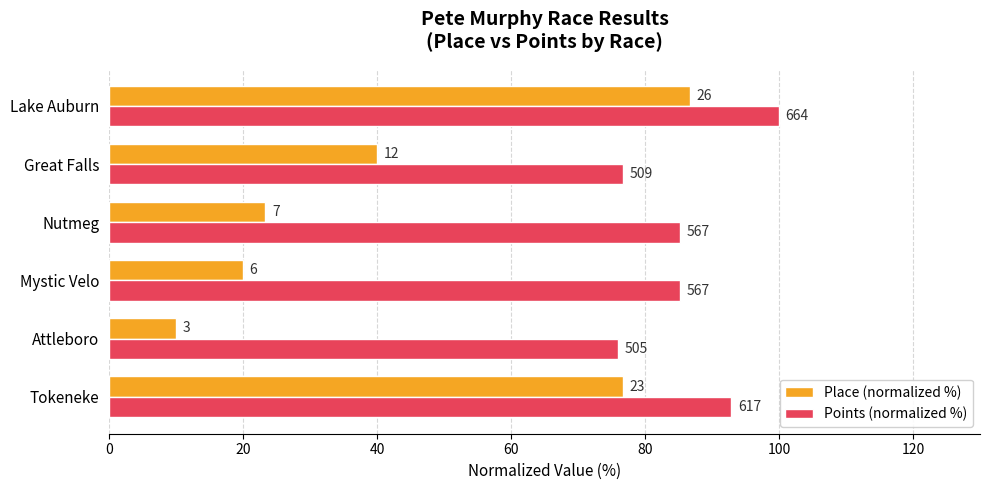

What are all the series names shown in the legend?

Place (normalized %), Points (normalized %)